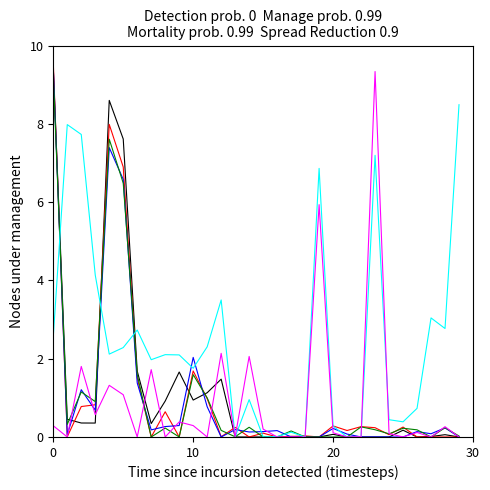

What is the maximum value shown in the chart?

9.6